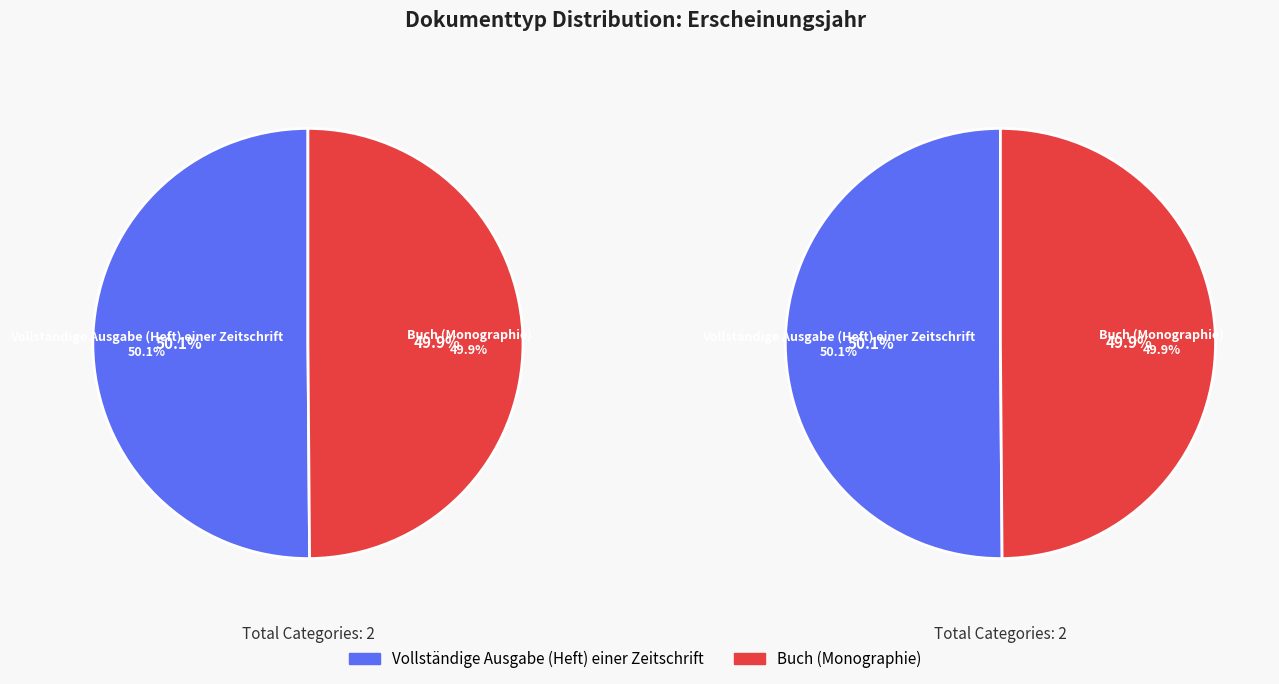

Count the number of slices in the pie.

2